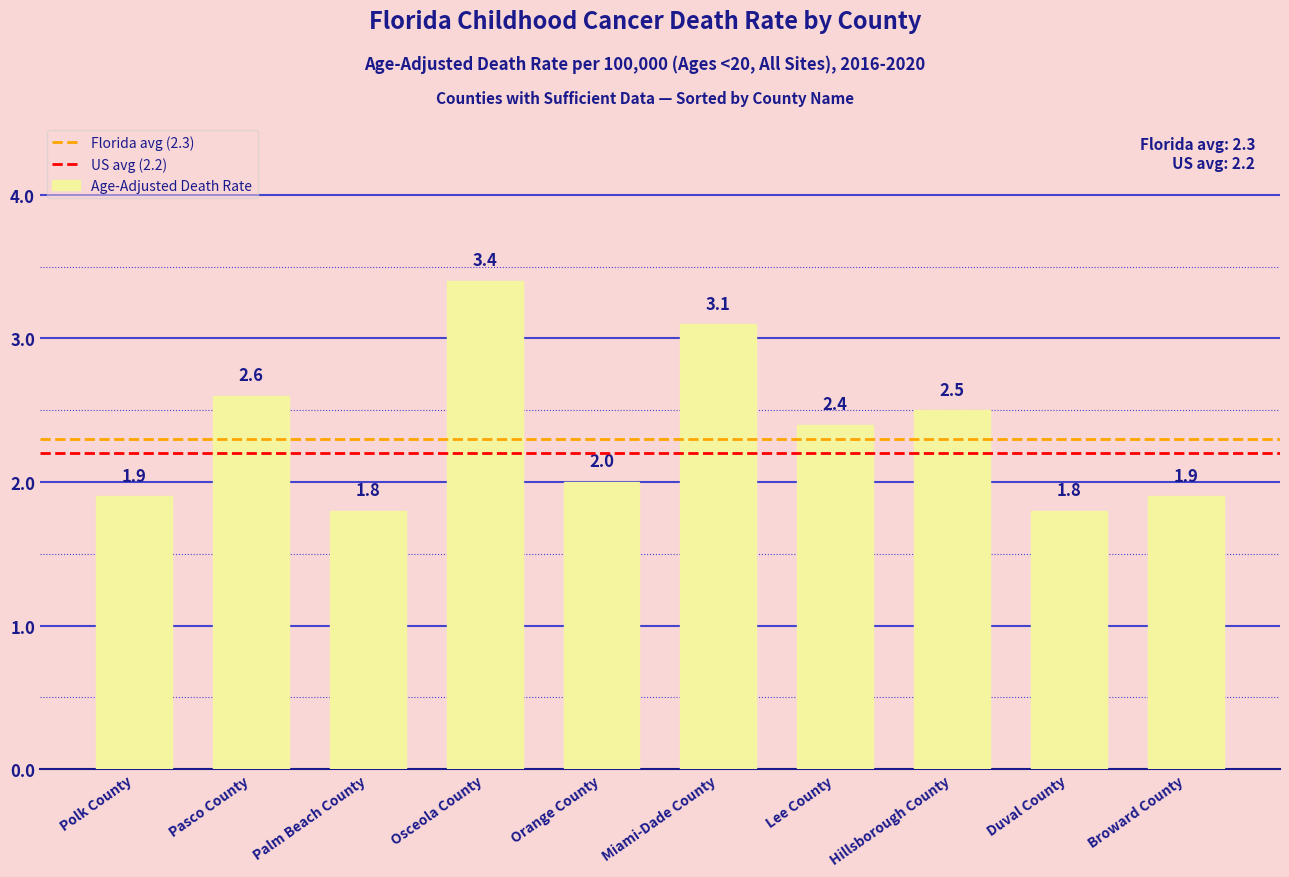

What is the difference between the second highest and minimum values?

1.3